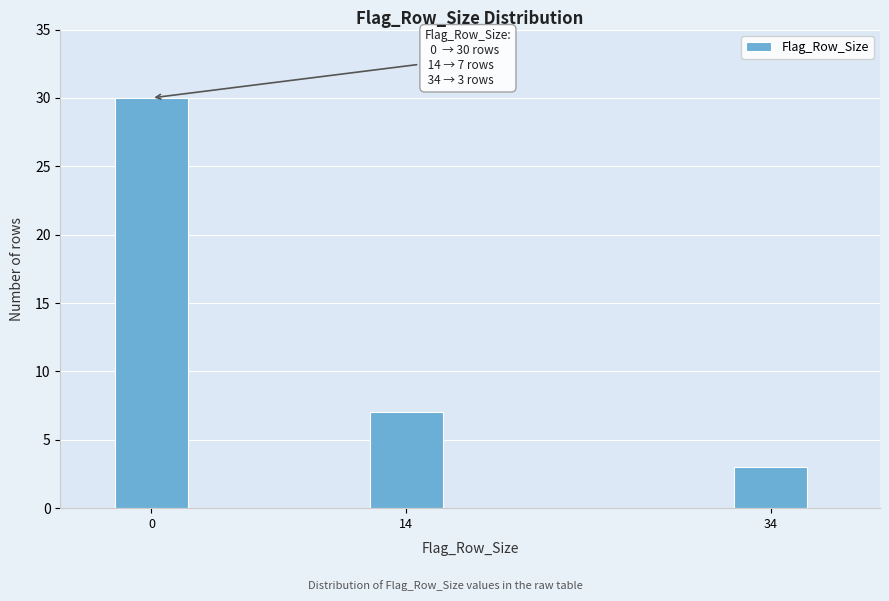

Reading left to right, transcribe all the data shown in this chart.

30	7	3